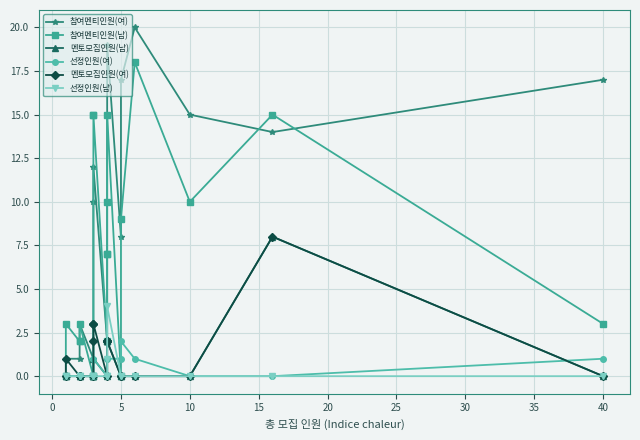

How many 멘토모집인원(여) values are between 0 and 2?

17